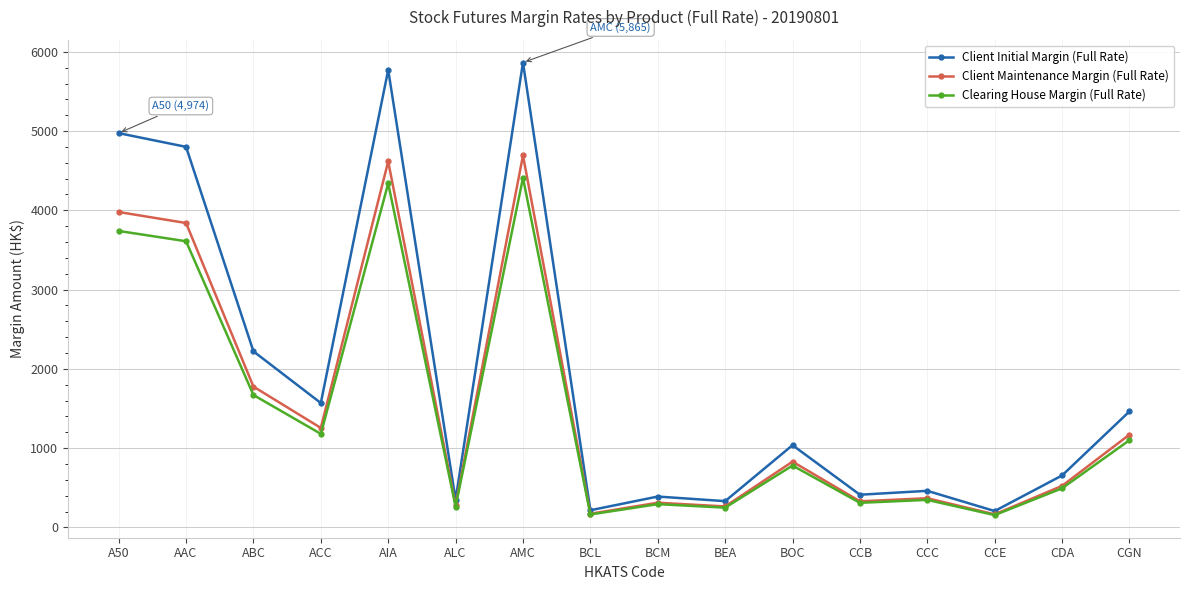

In Client Initial Margin (Full Rate), how many points are higher than both neighbors (excluding endpoints)?

5